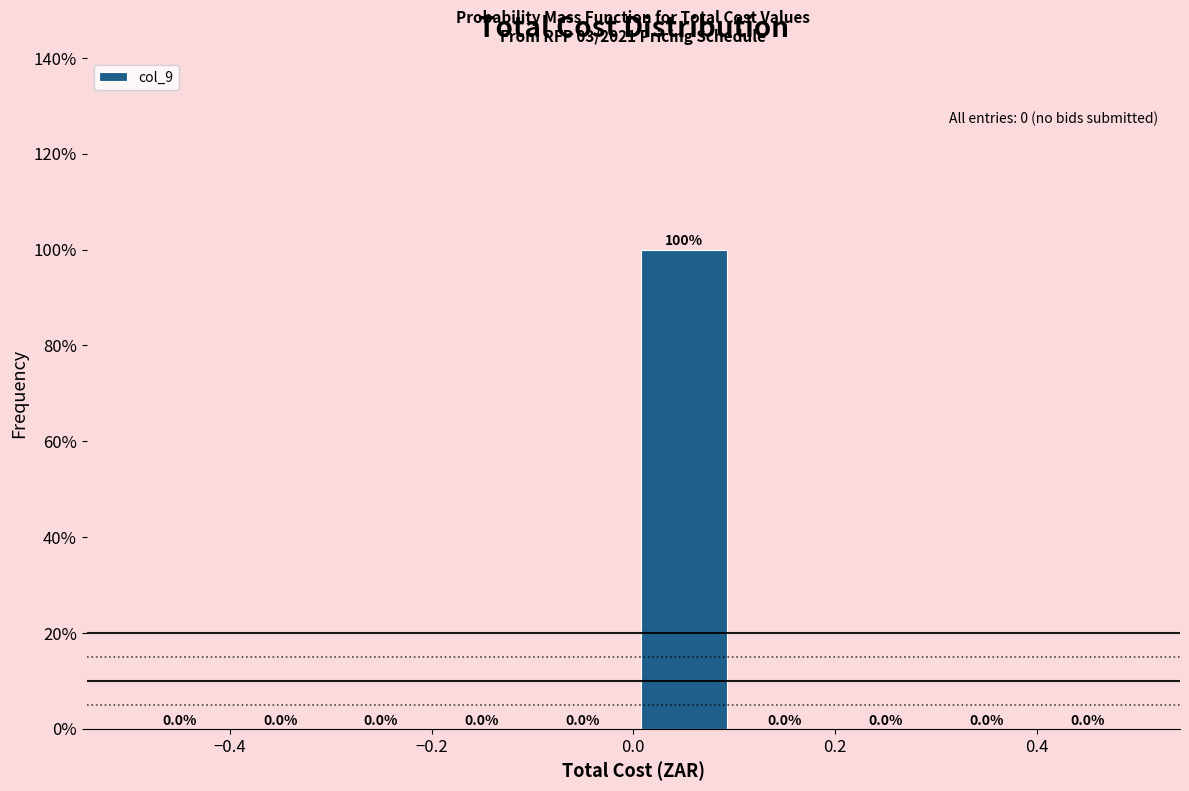

Over which range of the x-axis is the bar tallest?

0.0 to 0.1